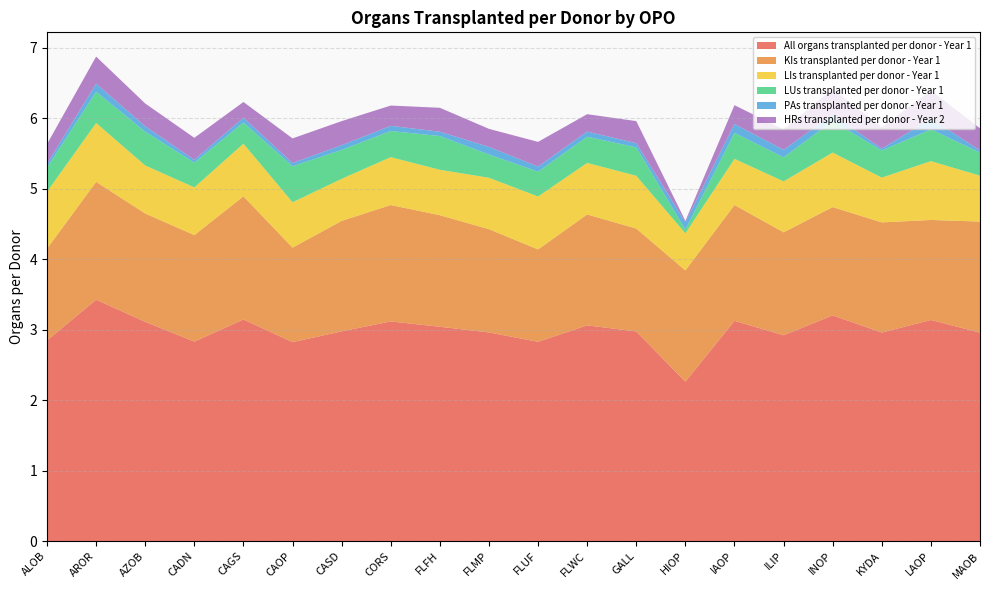

Reading right to left, list all the values displayed in this chart.

All organs transplanted per donor - Year 1: MAOB=3.0	LAOP=3.1	KYDA=3.0	INOP=3.2	ILIP=2.9	IAOP=3.1	HIOP=2.3	GALL=3.0	FLWC=3.1	FLUF=2.8	FLMP=3.0	FLFH=3.0	CORS=3.1	CASD=3.0	CAOP=2.8	CAGS=3.1	CADN=2.8	AZOB=3.1	AROR=3.4	ALOB=2.8
KIs transplanted per donor - Year 1: MAOB=1.6	LAOP=1.4	KYDA=1.6	INOP=1.5	ILIP=1.5	IAOP=1.6	HIOP=1.6	GALL=1.5	FLWC=1.6	FLUF=1.3	FLMP=1.5	FLFH=1.6	CORS=1.7	CASD=1.6	CAOP=1.3	CAGS=1.7	CADN=1.5	AZOB=1.5	AROR=1.7	ALOB=1.3
LIs transplanted per donor - Year 1: MAOB=0.7	LAOP=0.8	KYDA=0.6	INOP=0.8	ILIP=0.7	IAOP=0.7	HIOP=0.5	GALL=0.7	FLWC=0.7	FLUF=0.8	FLMP=0.7	FLFH=0.6	CORS=0.7	CASD=0.6	CAOP=0.6	CAGS=0.7	CADN=0.7	AZOB=0.7	AROR=0.8	ALOB=0.8
LUs transplanted per donor - Year 1: MAOB=0.3	LAOP=0.5	KYDA=0.4	INOP=0.4	ILIP=0.3	IAOP=0.4	HIOP=0.1	GALL=0.4	FLWC=0.4	FLUF=0.4	FLMP=0.3	FLFH=0.5	CORS=0.4	CASD=0.4	CAOP=0.5	CAGS=0.3	CADN=0.4	AZOB=0.5	AROR=0.4	ALOB=0.3
PAs transplanted per donor - Year 1: MAOB=0.0	LAOP=0.2	KYDA=0.0	INOP=0.1	ILIP=0.1	IAOP=0.1	HIOP=0.1	GALL=0.1	FLWC=0.1	FLUF=0.1	FLMP=0.1	FLFH=0.1	CORS=0.1	CASD=0.1	CAOP=0.0	CAGS=0.1	CADN=0.0	AZOB=0.1	AROR=0.1	ALOB=0.1
HRs transplanted per donor - Year 2: MAOB=0.3	LAOP=0.4	KYDA=0.3	INOP=0.4	ILIP=0.3	IAOP=0.3	HIOP=0.0	GALL=0.3	FLWC=0.2	FLUF=0.3	FLMP=0.3	FLFH=0.3	CORS=0.3	CASD=0.3	CAOP=0.3	CAGS=0.2	CADN=0.3	AZOB=0.3	AROR=0.4	ALOB=0.3